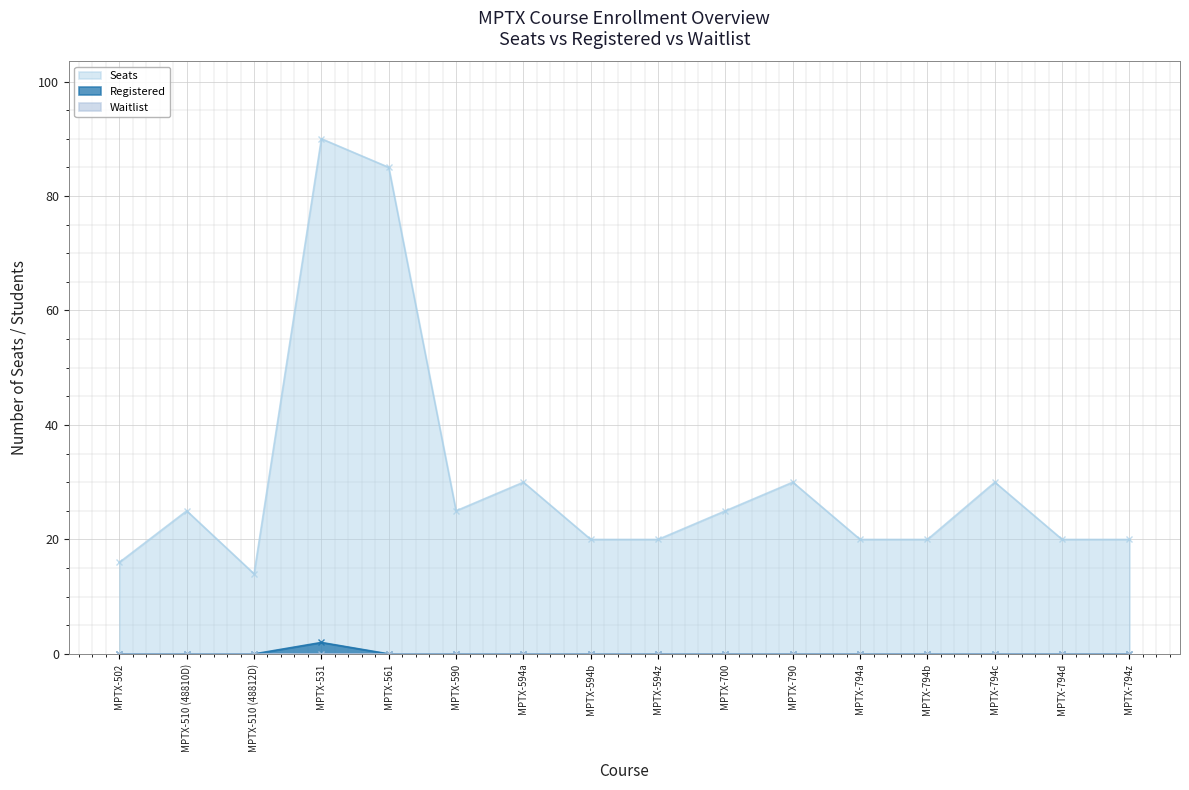

What is the label of the 4th point from the left?

MPTX-531